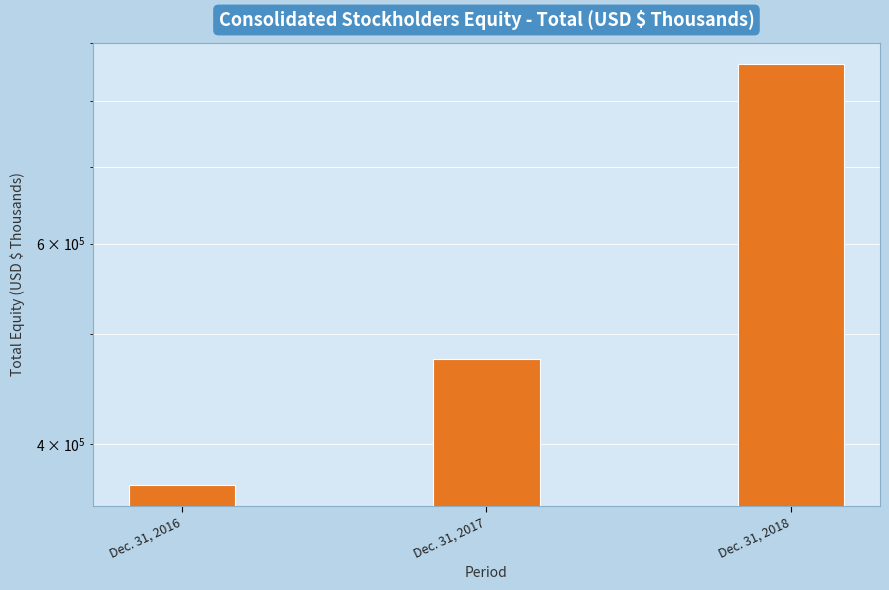

Is it true that the value at Dec. 31, 2018 is 1536257?

False